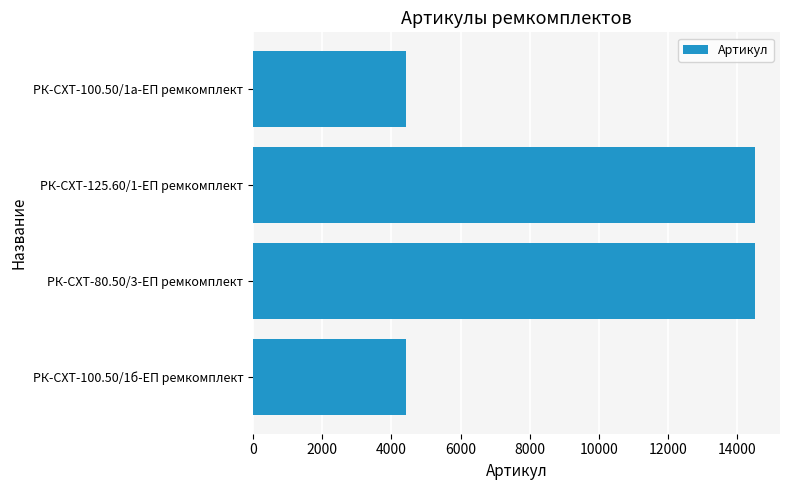

Which has a higher value, РК-СХТ-100.50/1б-ЕП ремкомплект or РК-СХТ-80.50/3-ЕП ремкомплект?

РК-СХТ-80.50/3-ЕП ремкомплект